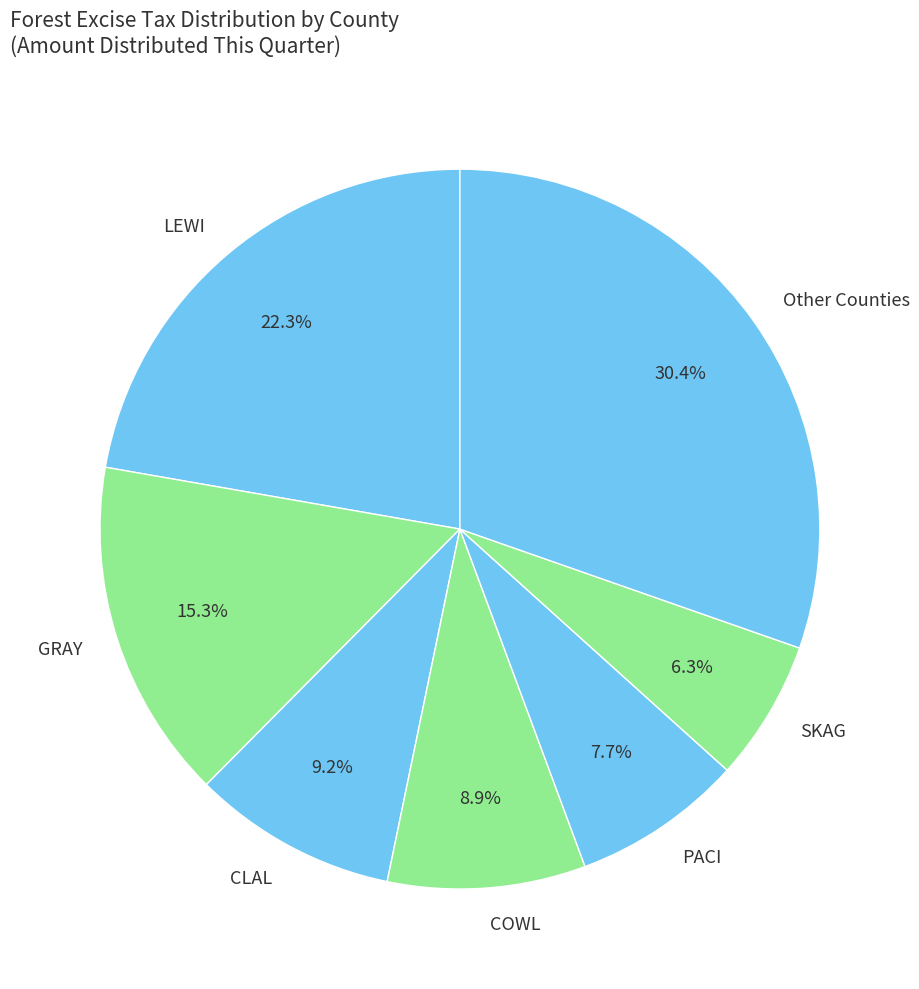

Between GRAY and CLAL, which is larger?

GRAY